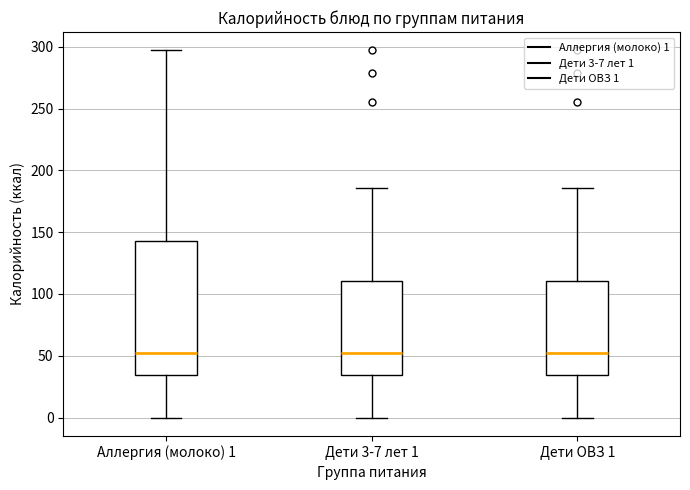

Comparing the boxes themselves (not the whiskers), which one is the tallest?

Аллергия (молоко) 1